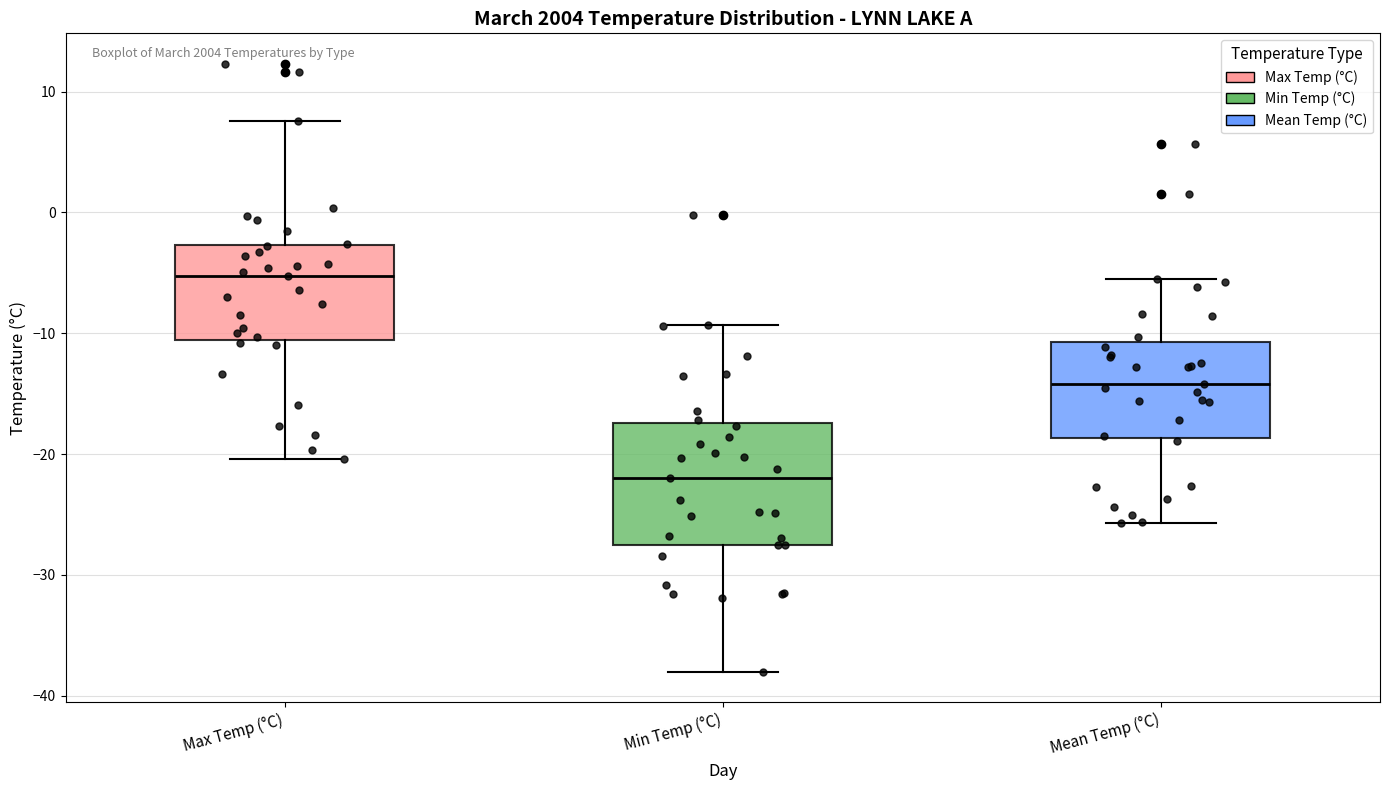

Which box's median line is the lowest?

Min Temp (°C)